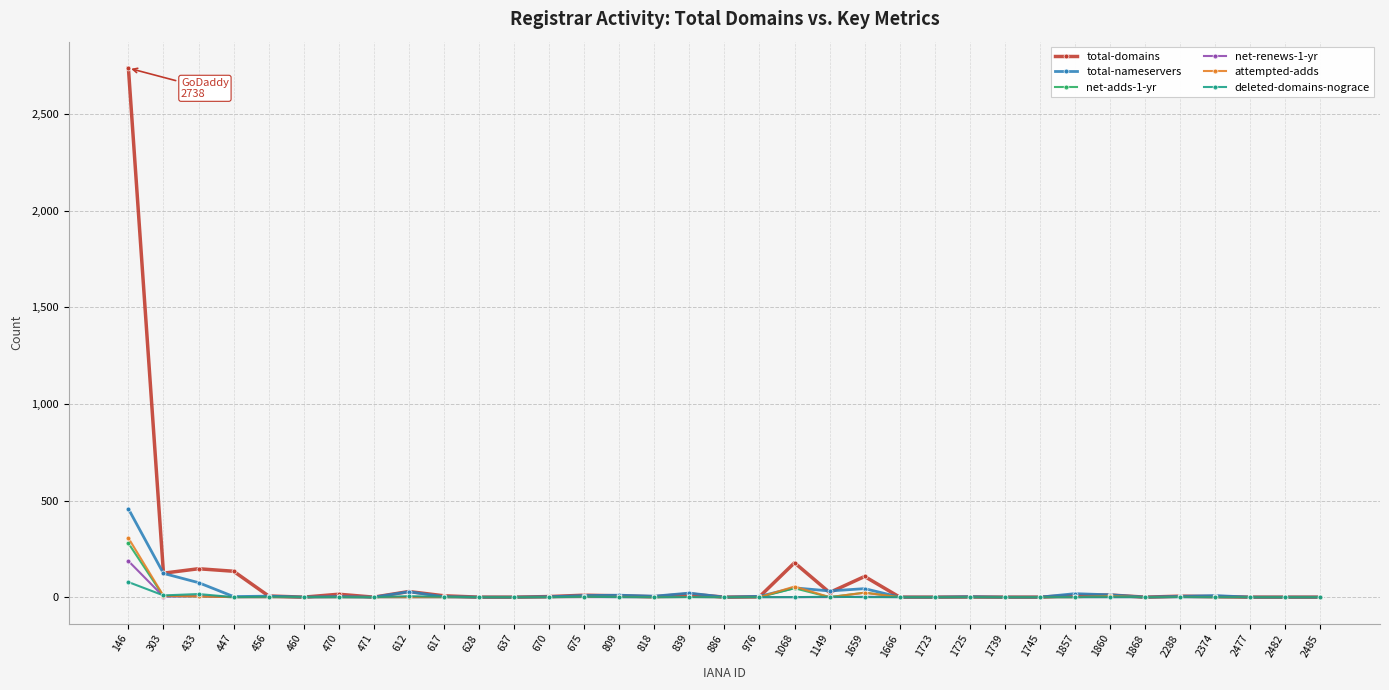

What is the difference between the highest and lowest values at 2374?

8